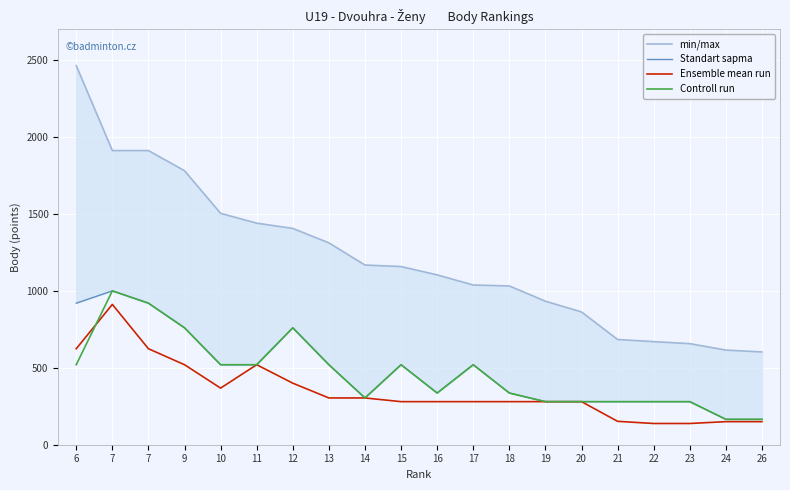

What is the value of the Controll run point at the 4th from the left?

760